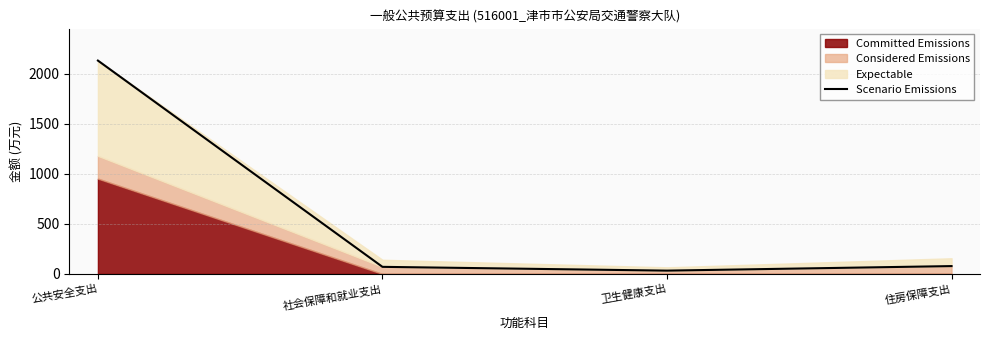

The chart shows a value of 70.8 at 社会保障和就业支出. True or false?

True